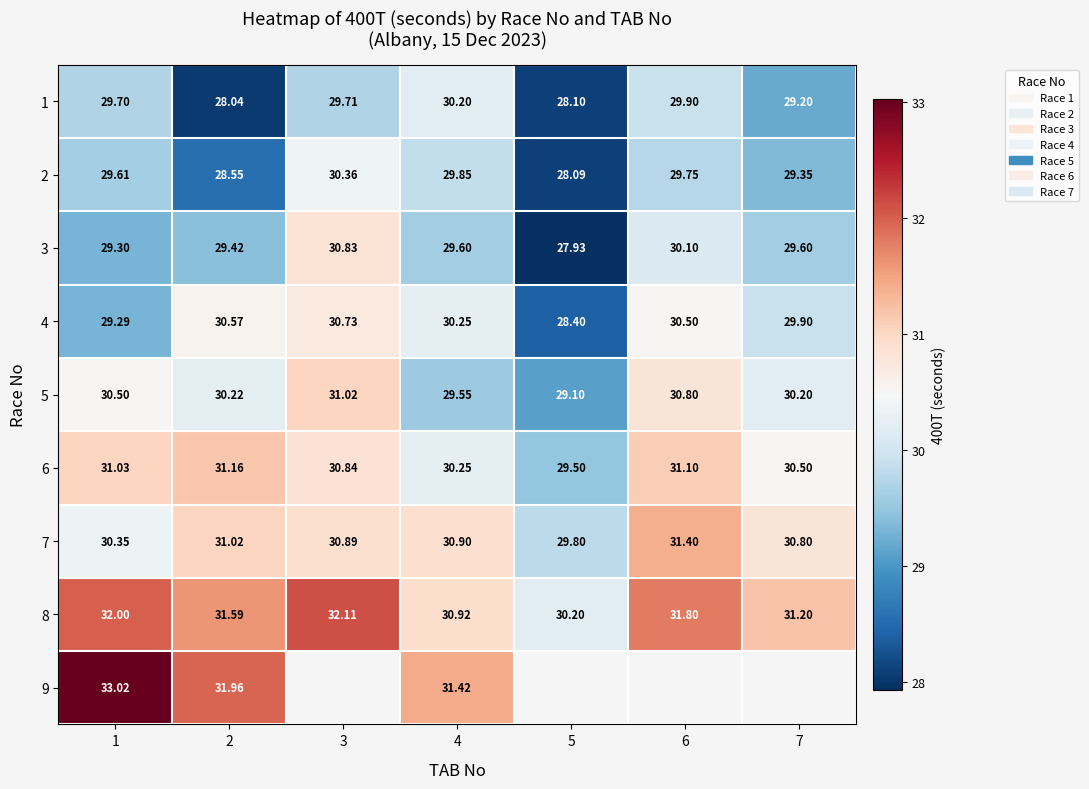

Is it true that 2 equals 39.4 at 5?

False